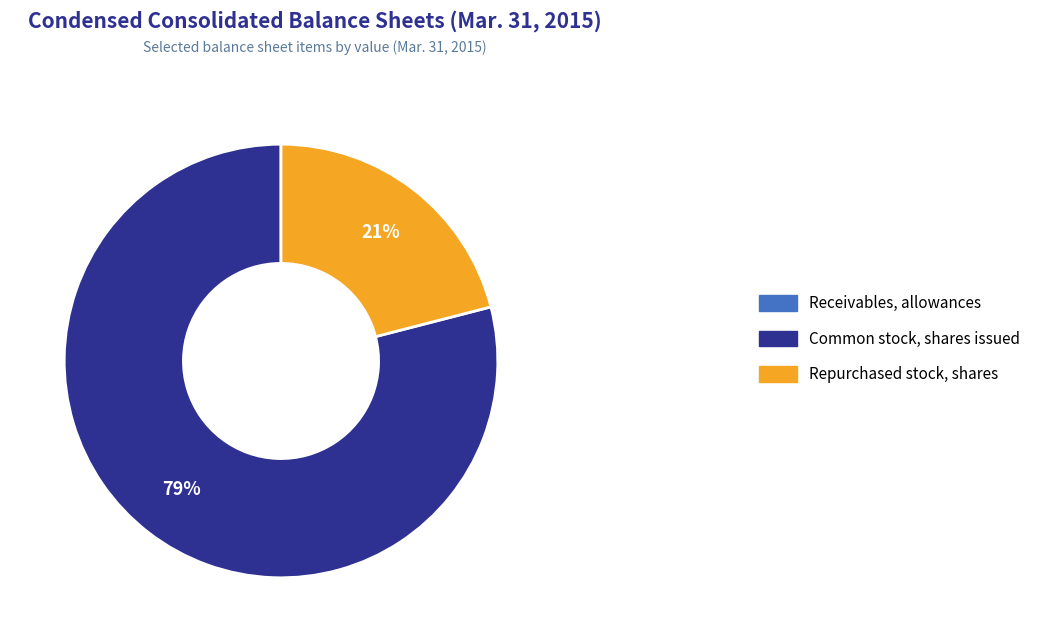

Which slice is the largest?

Common stock, shares issued